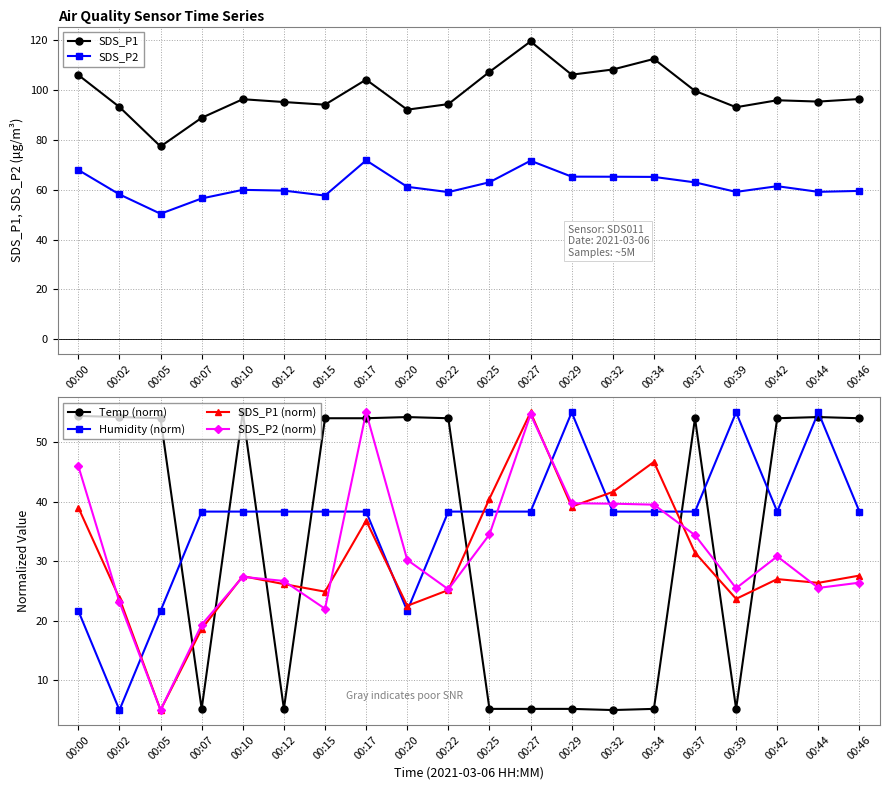

Which category has the lowest value across all series?

00:32